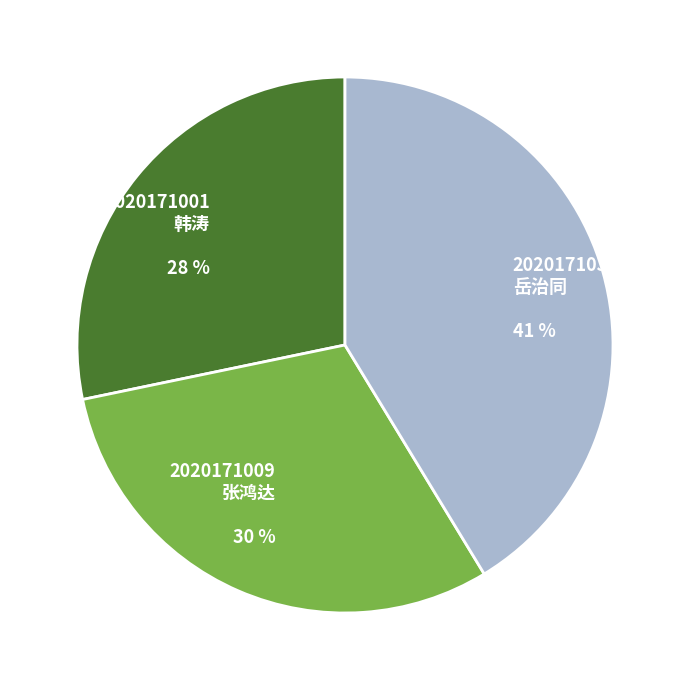

Do 2020171001 韩涛 and 2020171009 张鸿达 together represent more than half of the pie?

Yes